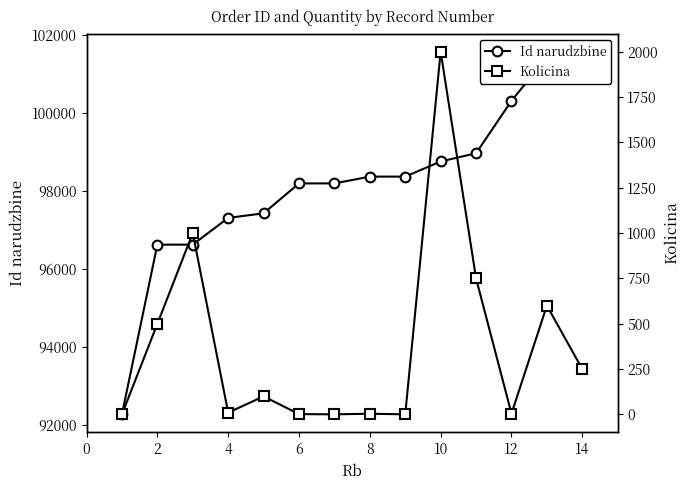

What is the spread (max minus min) of values at 14?

101326